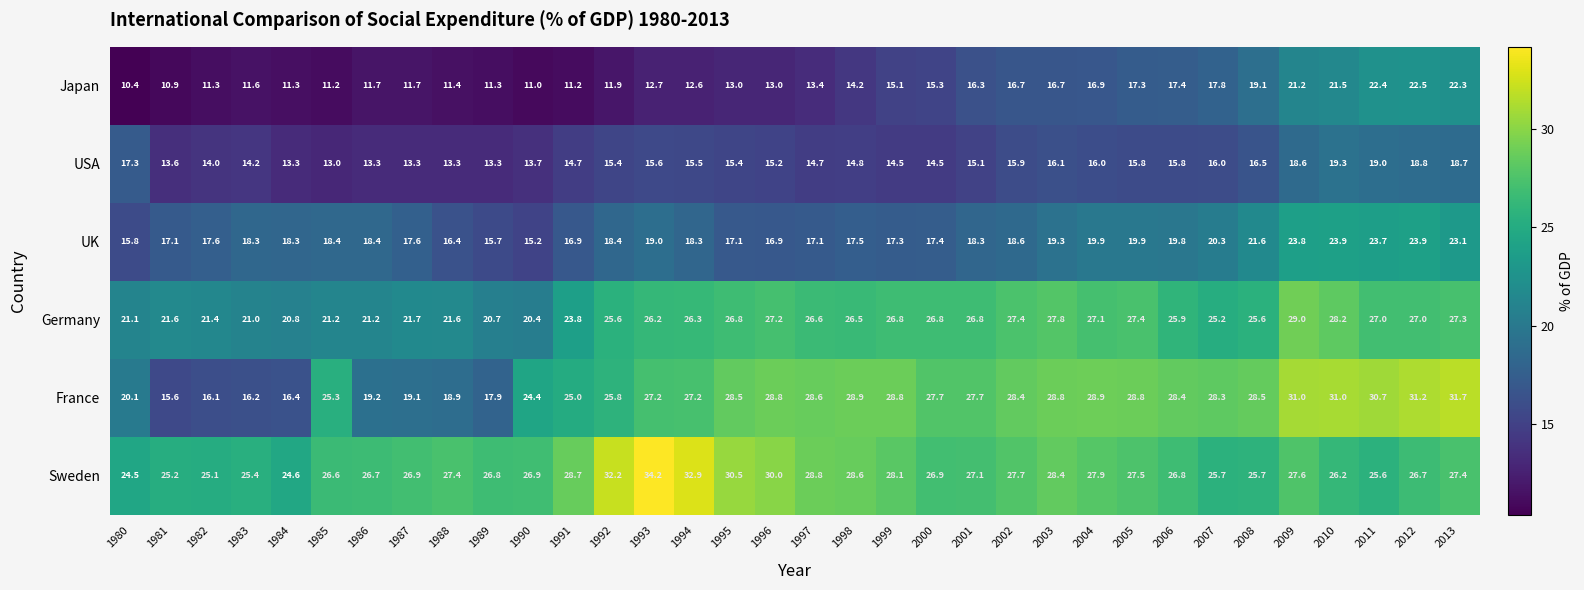

What is the maximum value shown in the chart?

34.2